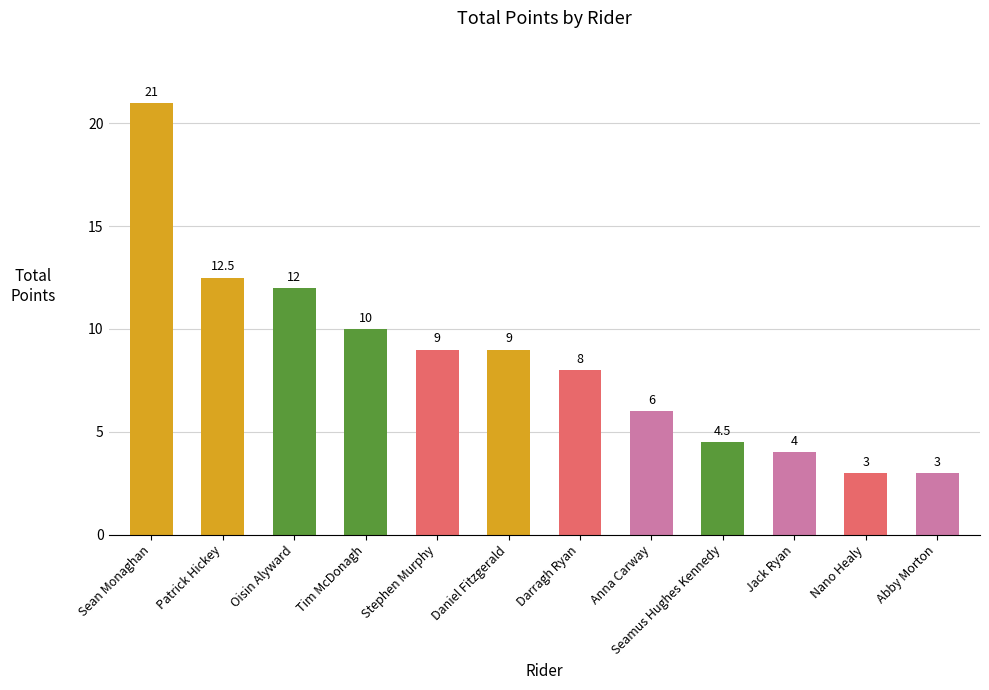

Reading left to right, list all the values displayed in this chart.

21.0	12.5	12.0	10.0	9.0	9.0	8.0	6.0	4.5	4.0	3.0	3.0